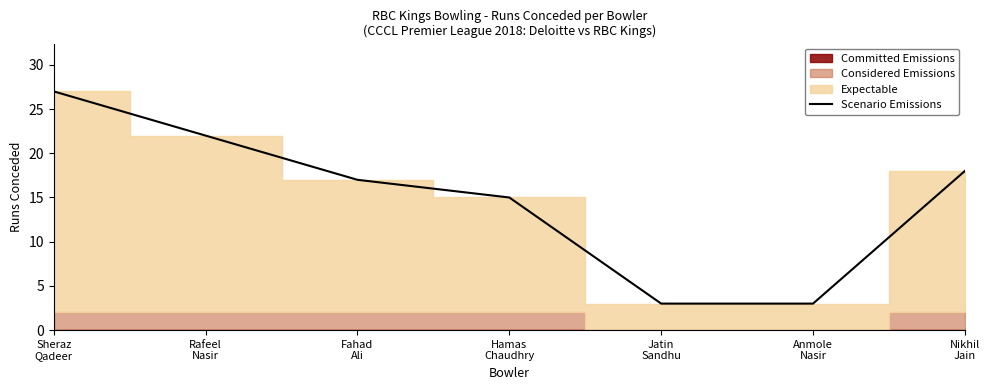

Between Nikhil
Jain and Fahad
Ali, which is larger?

Nikhil
Jain